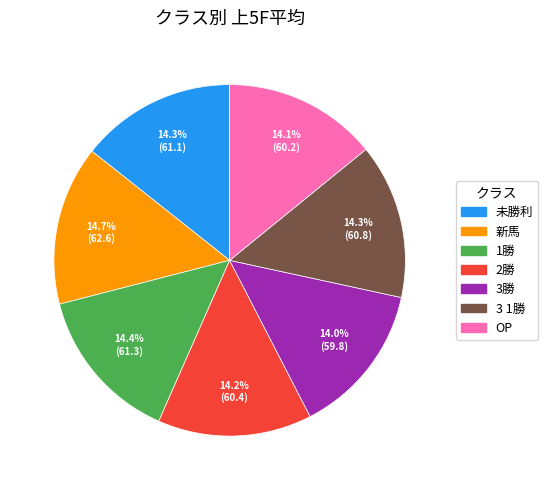

Does 3勝 represent more than half of the total?

No